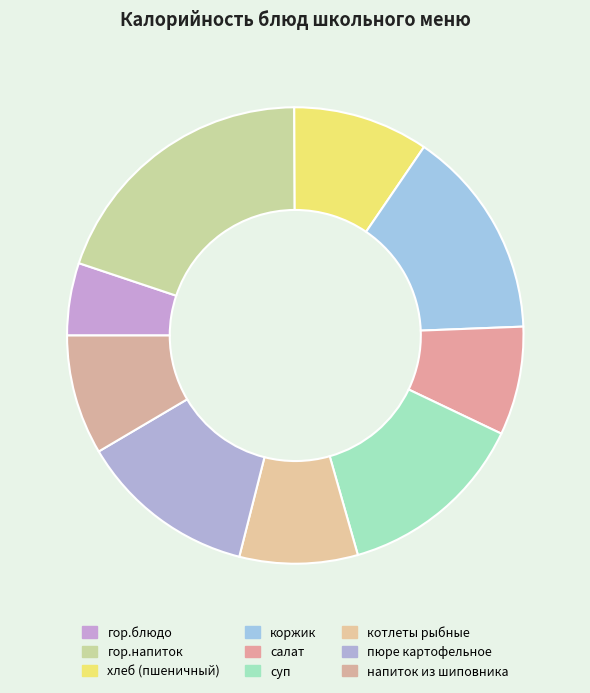

How many segments does this pie chart have?

9